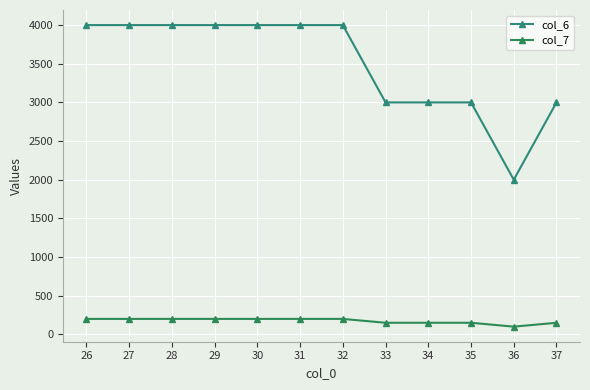

How many data points in col_7 are less than 200?

5